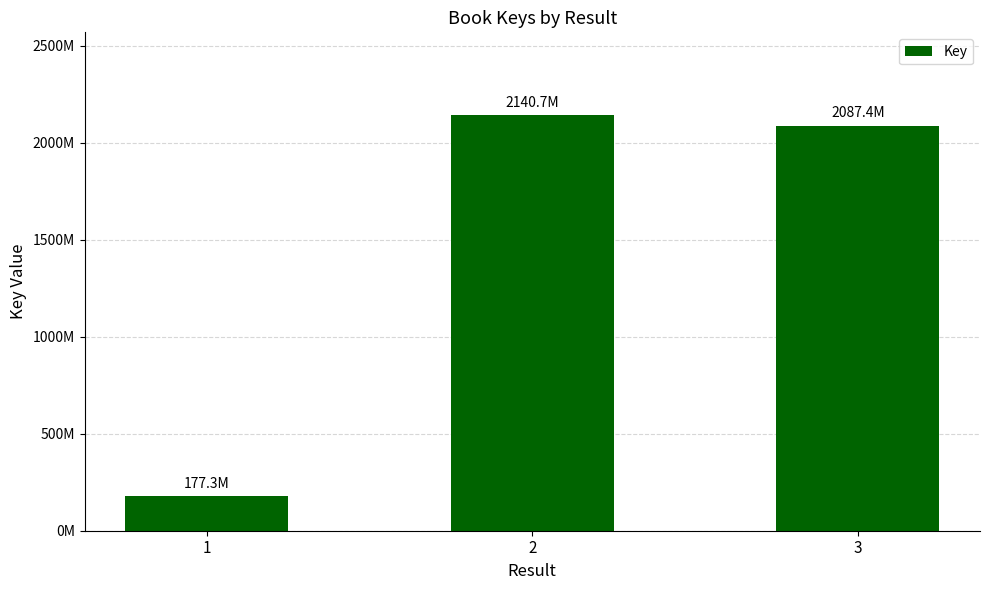

List the labels in order of value, smallest first.

1, 3, 2